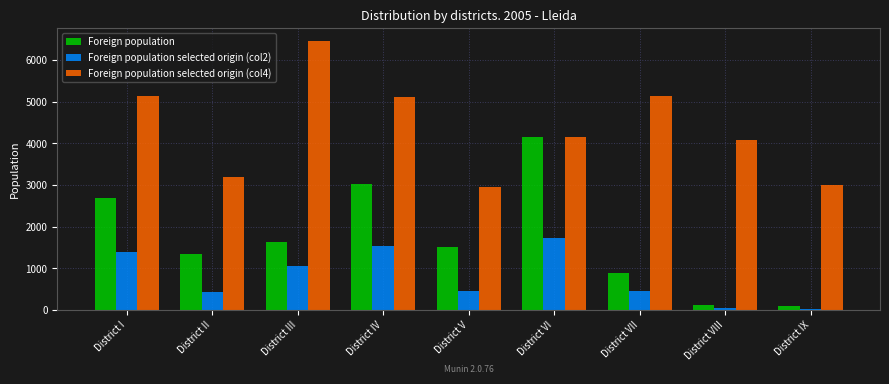

How many data points in Foreign population are less than 1502?

4